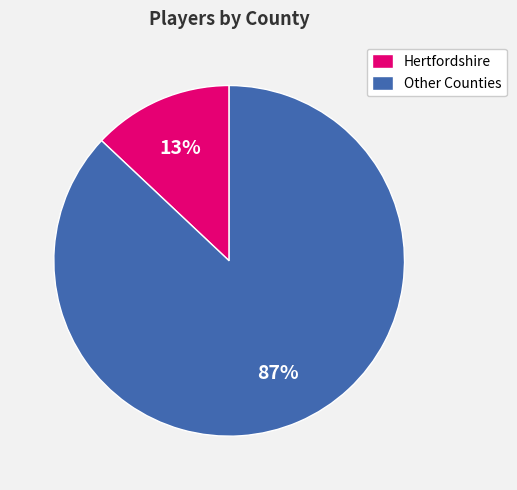

Rank the categories by value from lowest to highest.

Hertfordshire, Other Counties